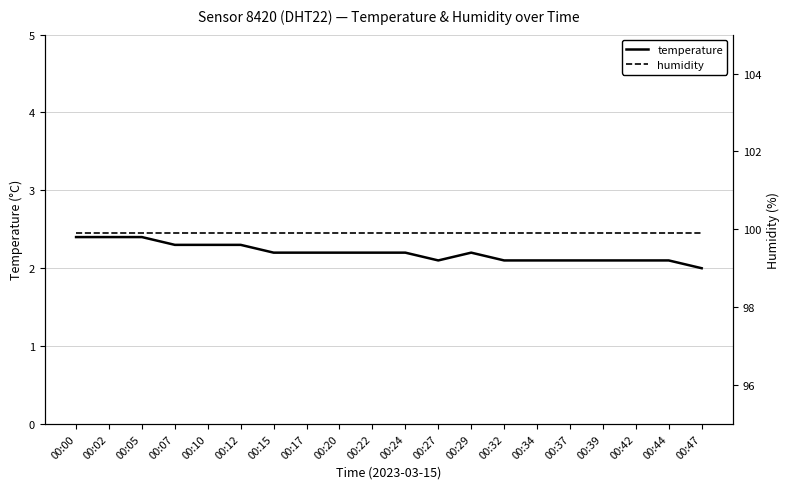

List the series in order of their peak value, highest first.

humidity, temperature